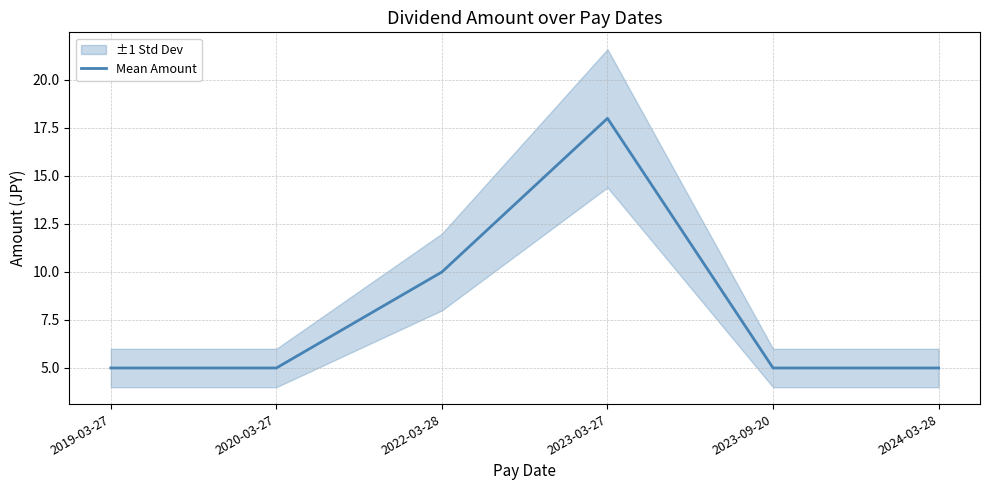

What is the difference between the values at 2022-03-28 and 2023-03-27?

8